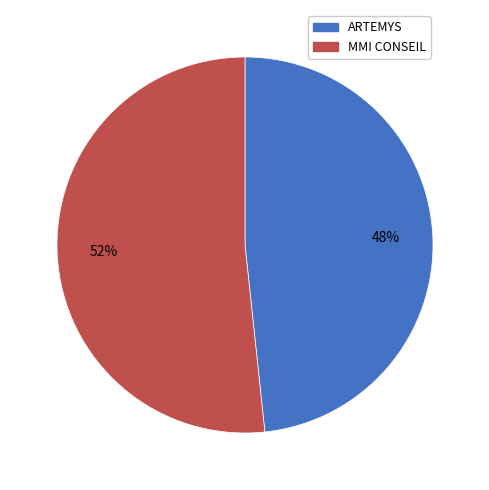

To the nearest percent, what is the average slice percentage?

50%